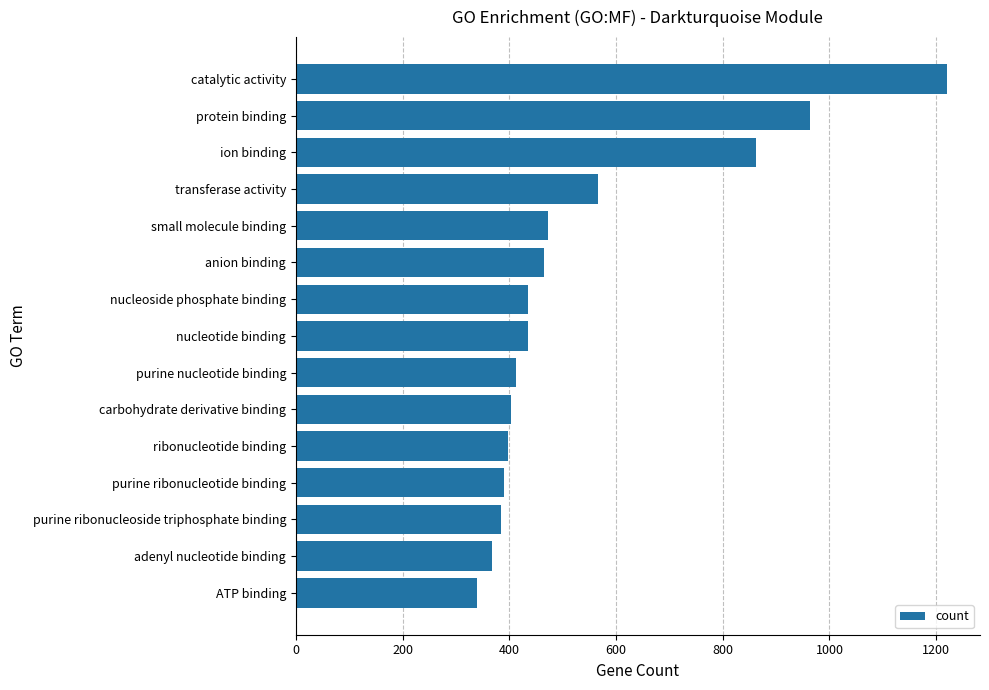

The chart shows a value of 262 at purine ribonucleoside triphosphate binding. True or false?

False